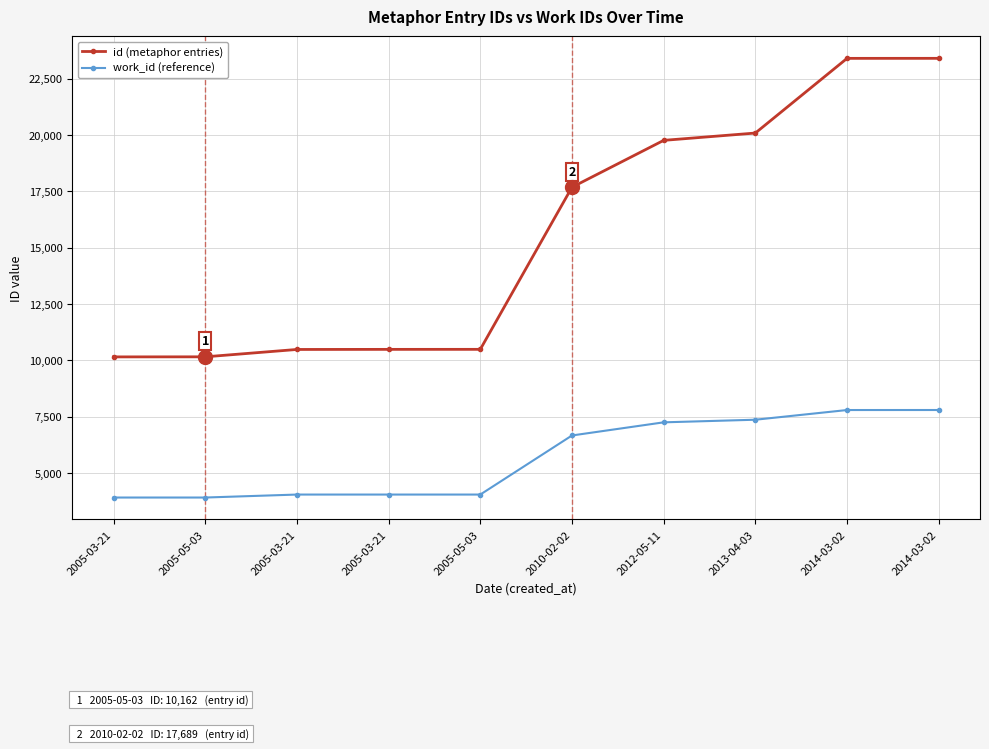

True or false: id (metaphor entries) has a value of 13286 at 2014-03-02.

False